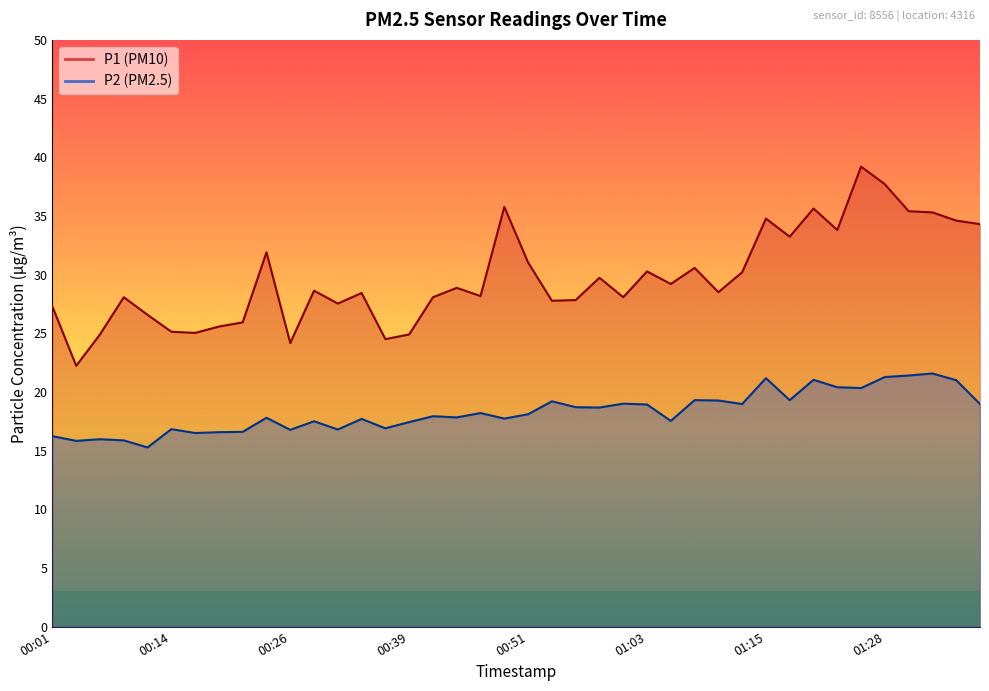

Which label corresponds to the smallest value in the chart?

00:11